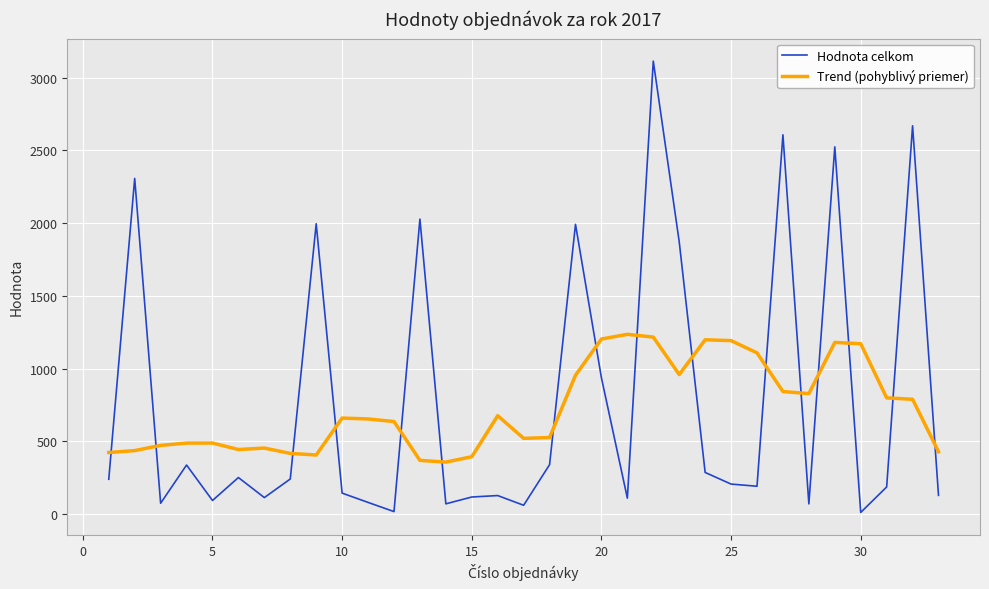

How many lines are shown in the chart?

2